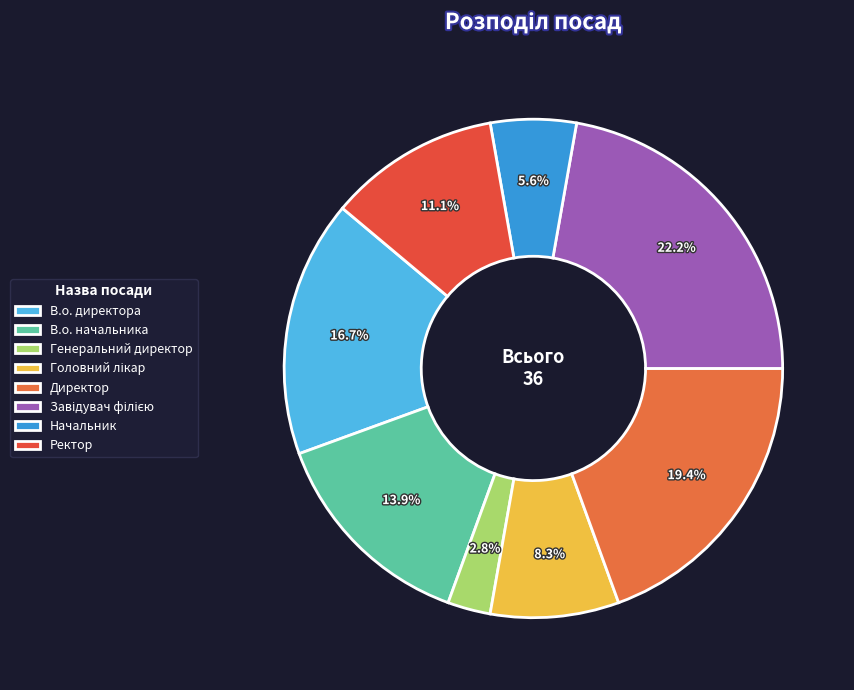

Does В.о. директора account for over 50% of the chart?

No